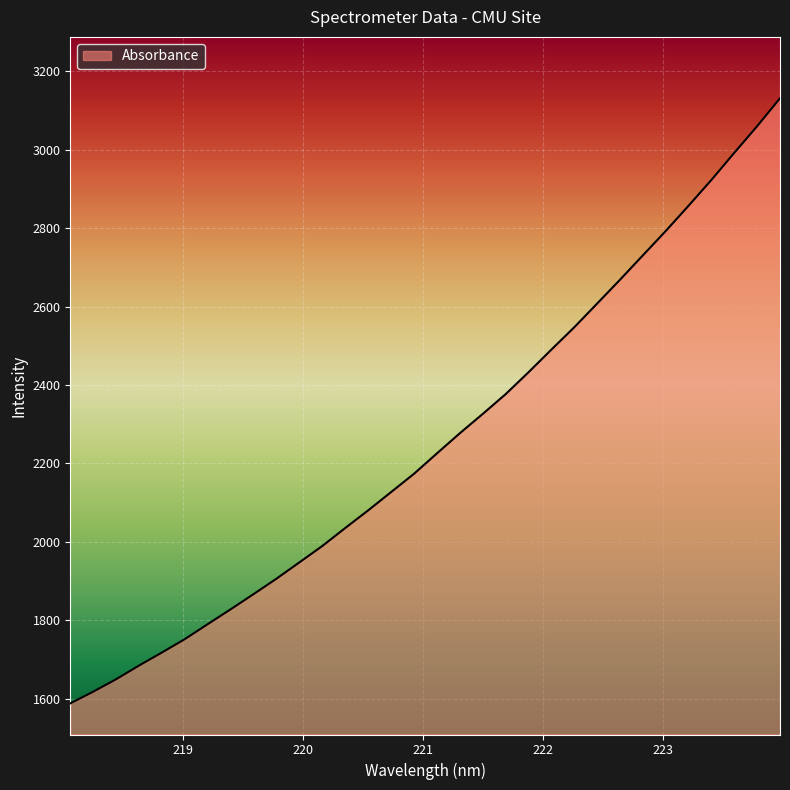

What is the sum of all values?

72186.0